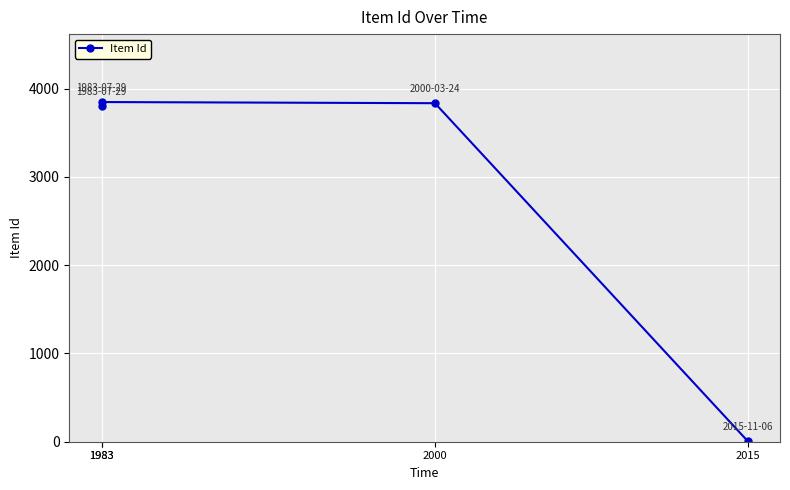

Between 1983 and 2015, which is larger?

1983